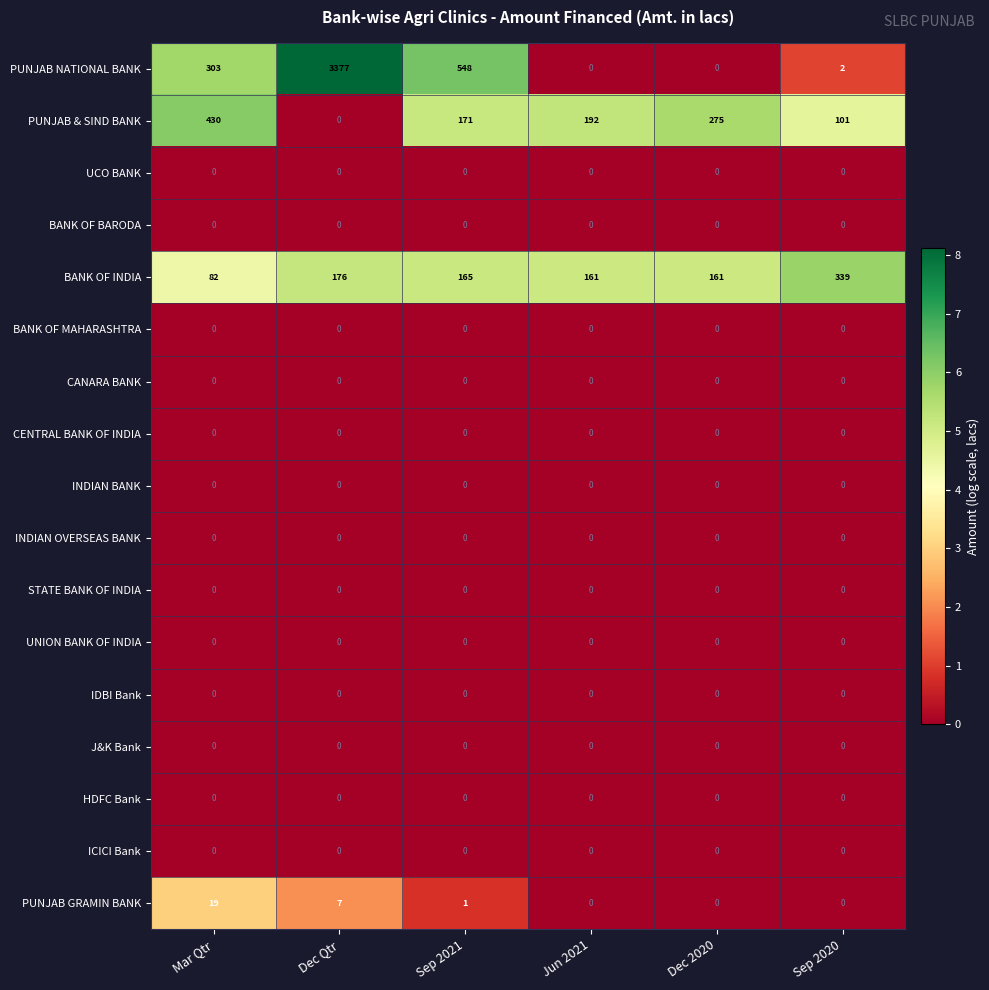

Between Sep 2021 and Jun 2021, which series saw the biggest shift?

PUNJAB NATIONAL BANK